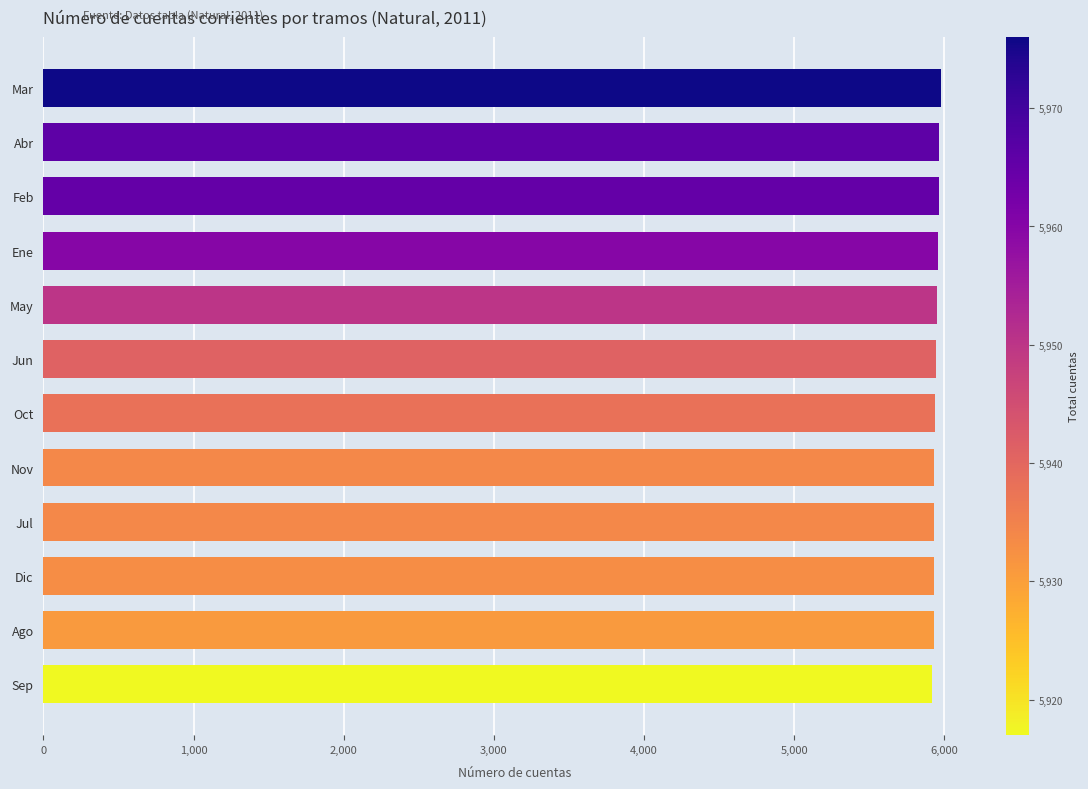

Is it true that the value at Abr is 5966?

True